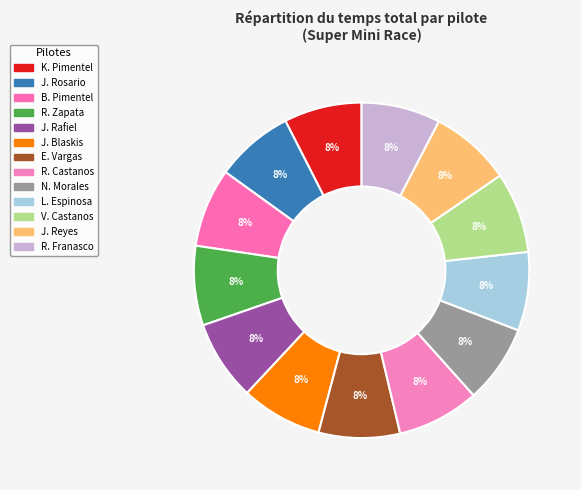

Count the number of slices in the pie.

13